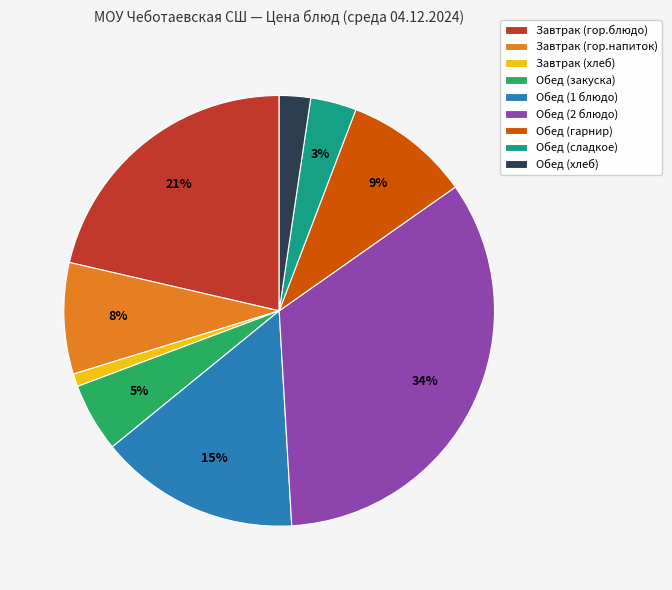

What is the largest slice in the pie chart?

Обед (2 блюдо)